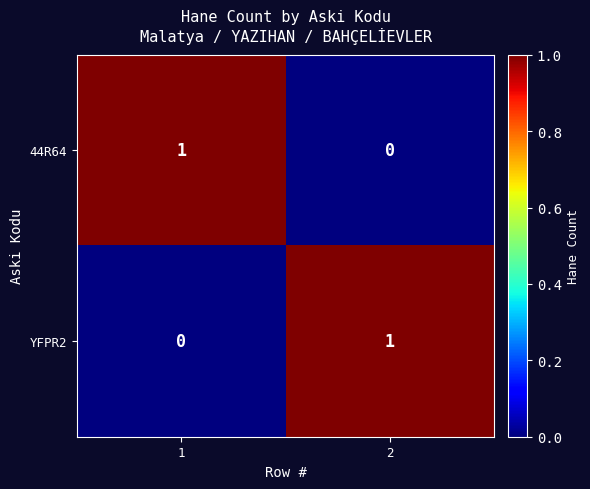

List the labels in order of YFPR2 value, smallest first.

1, 2